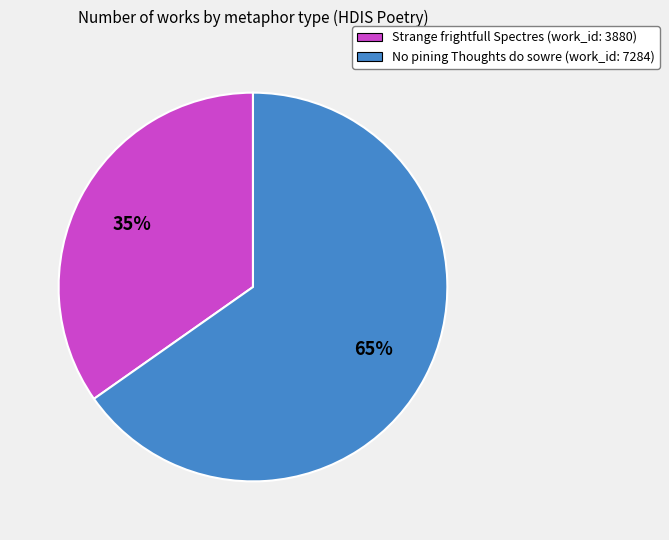

How many slices are in this pie chart?

2